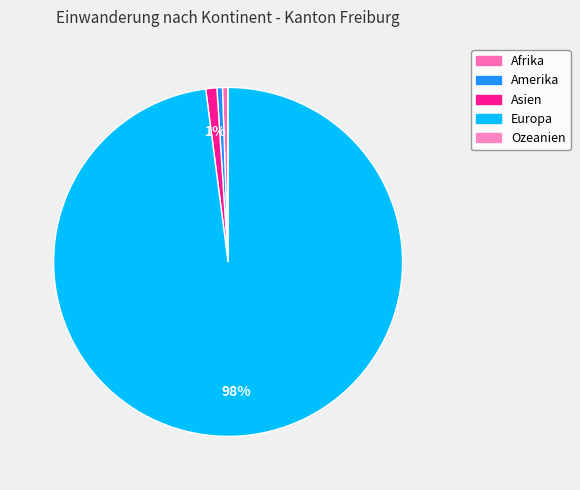

To the nearest percent, what portion does Europa represent?

98%